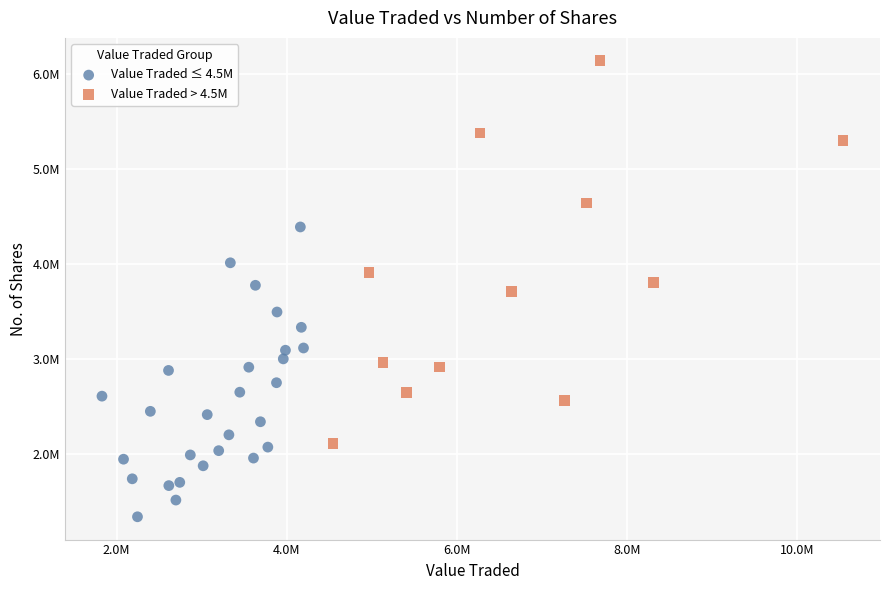

What are all the series names shown in the legend?

Value Traded ≤ 4.5M, Value Traded > 4.5M